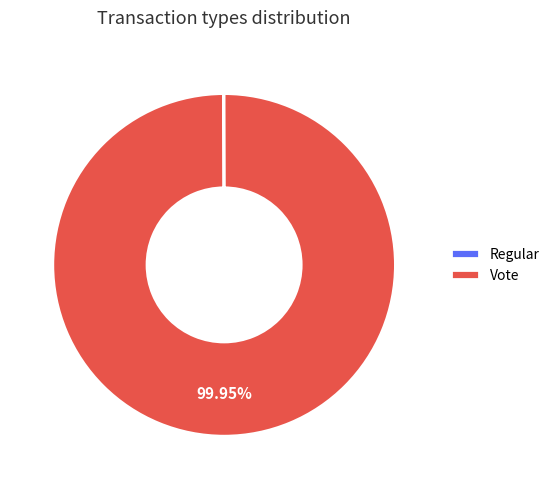

Does Vote represent more than half of the total?

Yes